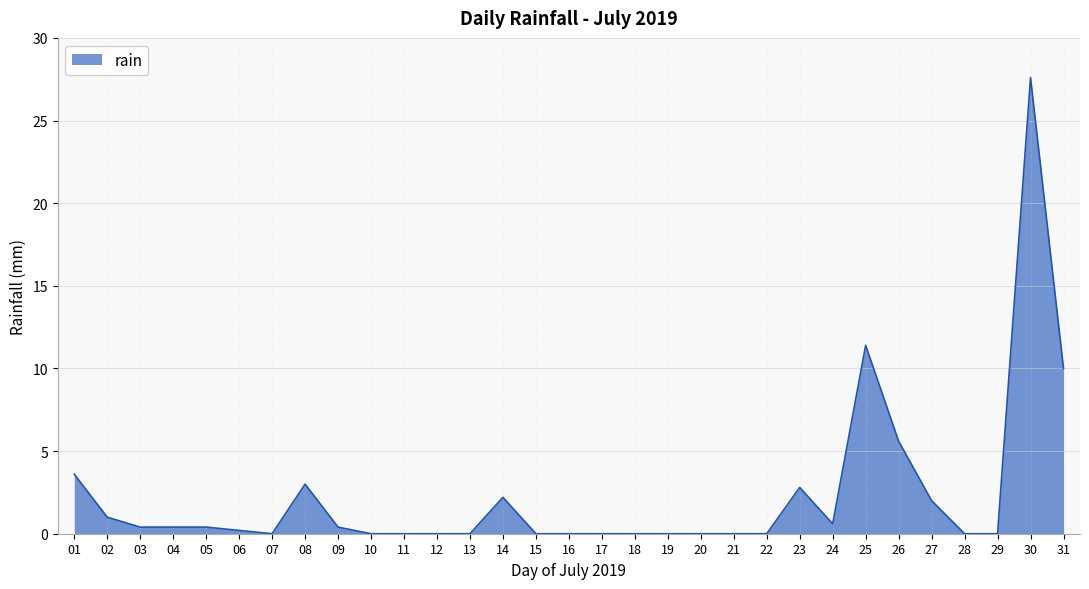

What is the difference between the maximum and minimum values?

27.6